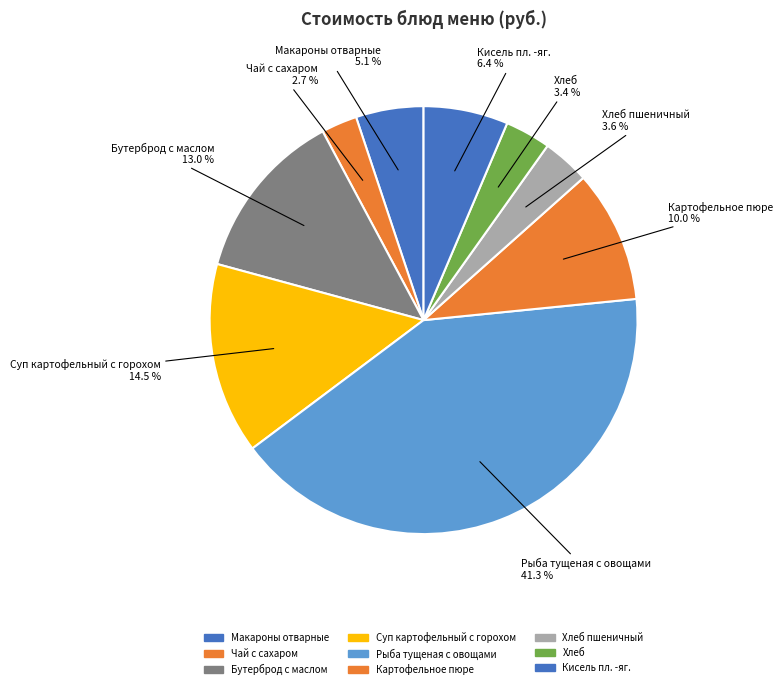

Rank the categories by value from lowest to highest.

Чай с сахаром, Хлеб, Хлеб пшеничный, Макароны отварные, Кисель пл. -яг., Картофельное пюре, Бутерброд с маслом, Суп картофельный с горохом, Рыба тущеная с овощами